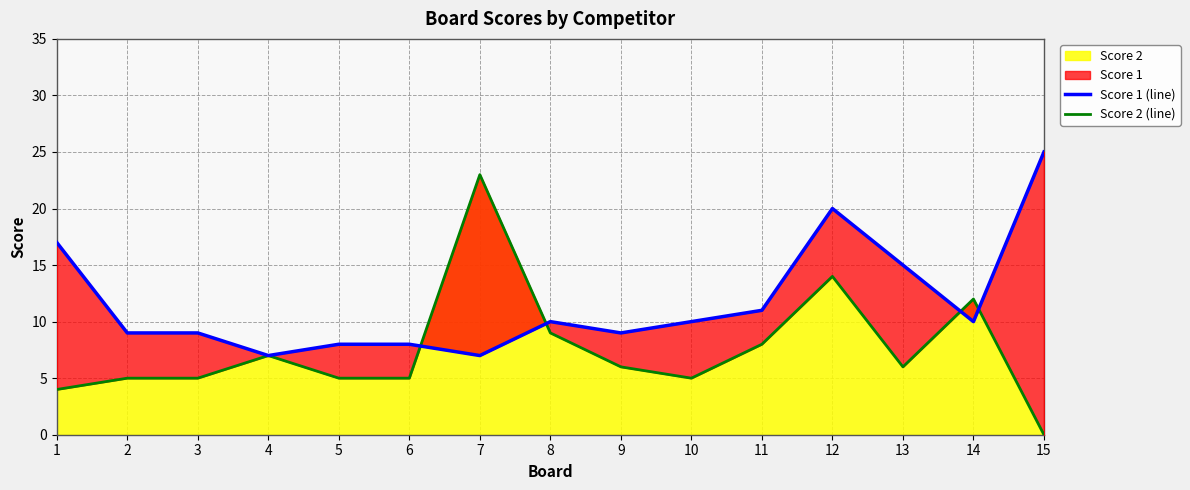

The value of Score 2 at 4 is 7. True or false?

True